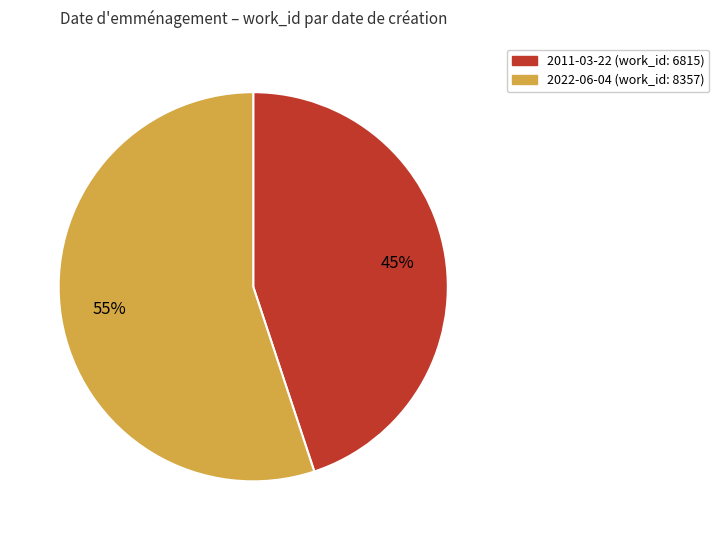

Is there a majority slice in this chart?

Yes